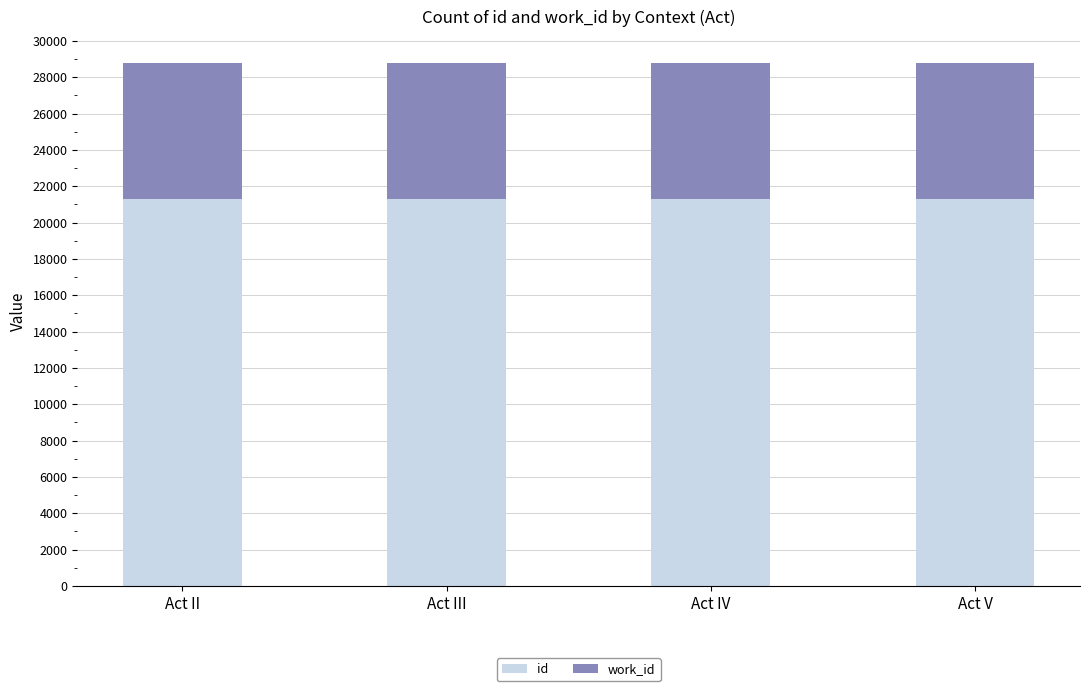

What is the highest value of the id series?

21285